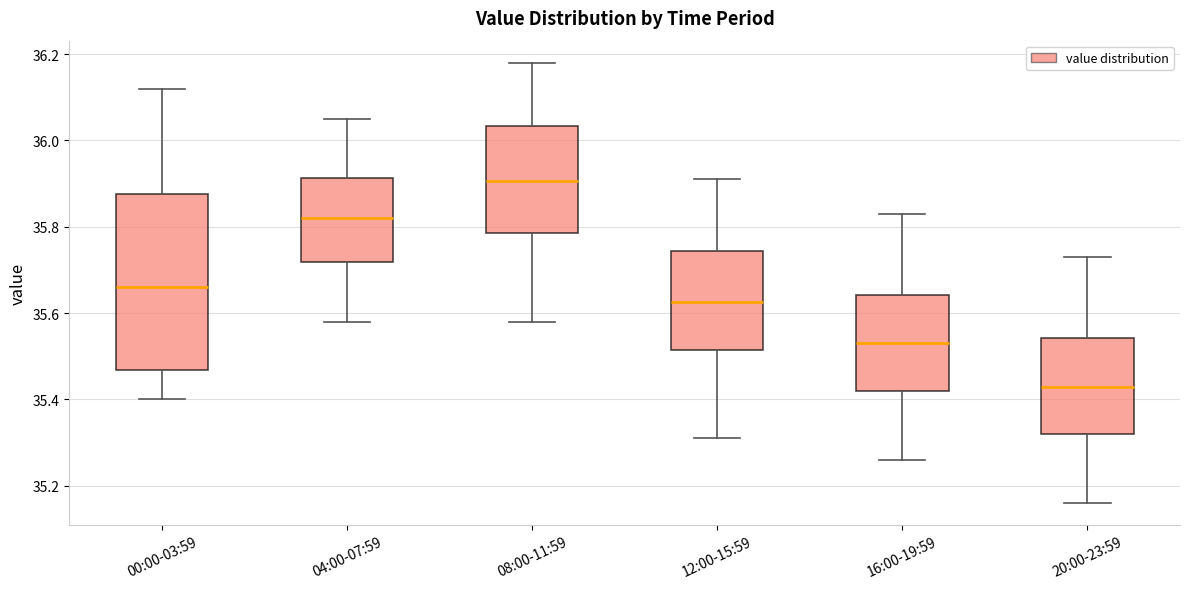

Where is the upper edge of the box for 04:00-07:59 on the y-axis? The values are not printed on the chart, so give them approximately, as read against the axis.

35.92